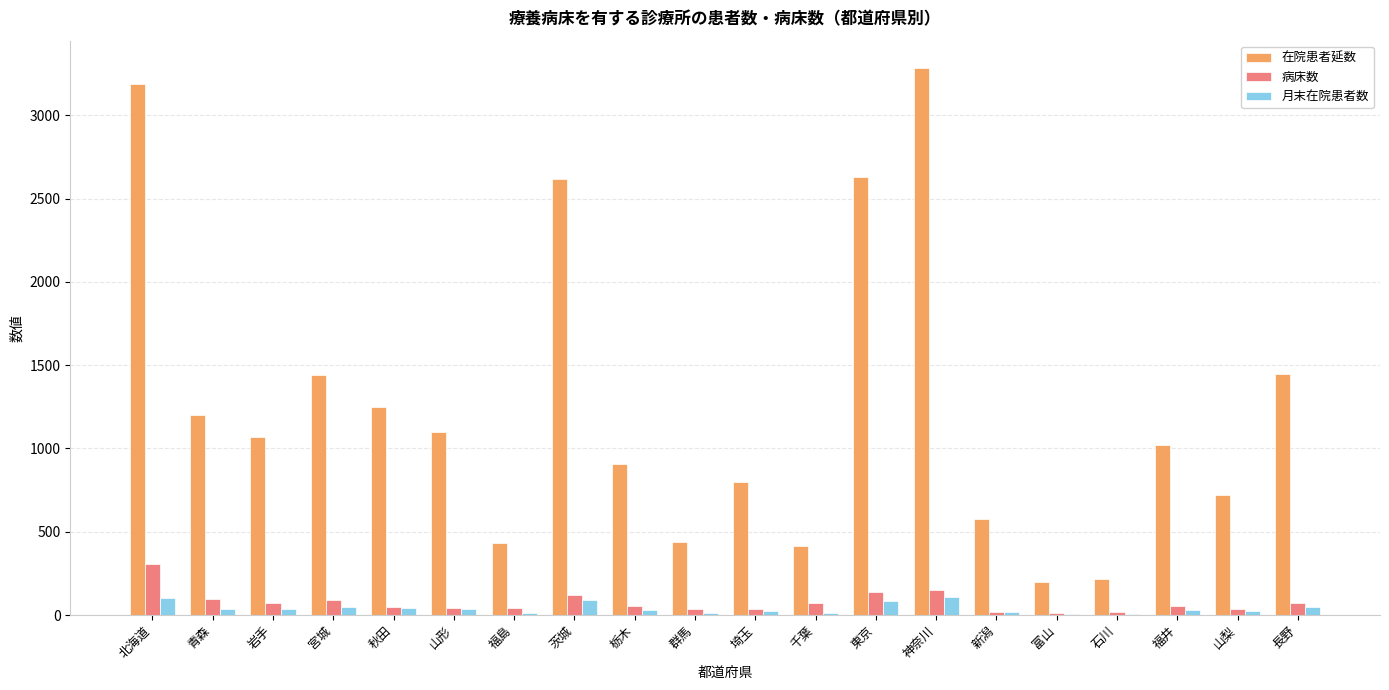

What is the average value of the 在院患者延数 series?

1247